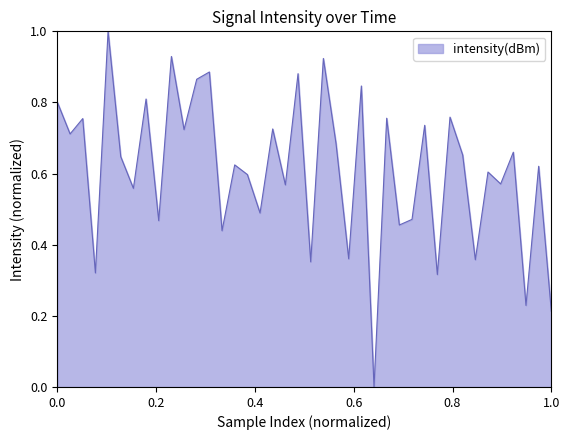

What is the difference between the maximum and minimum values?

1.0